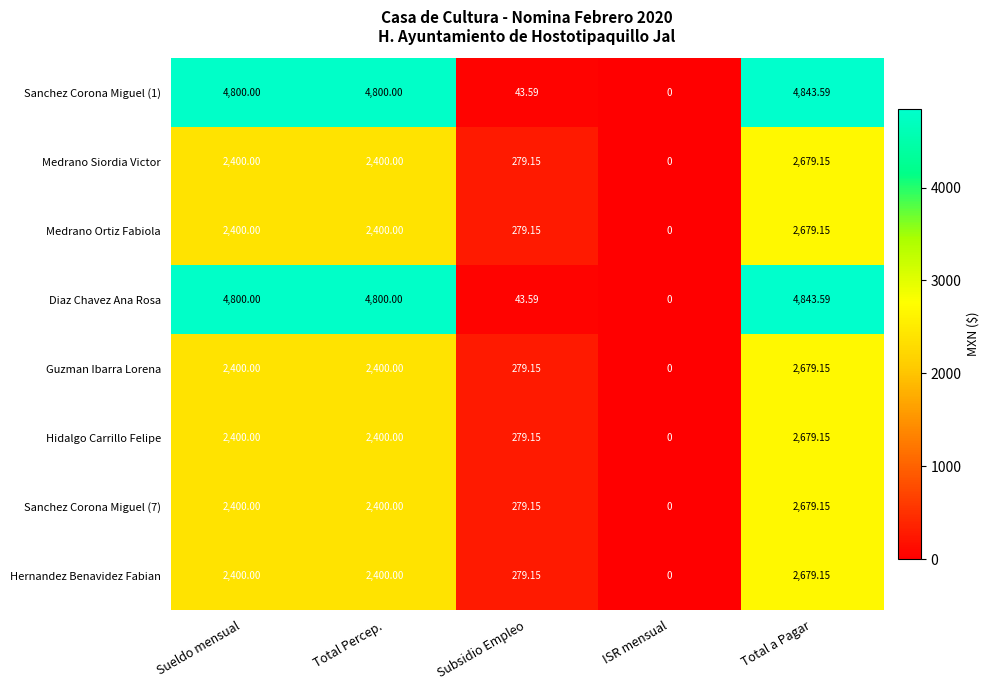

Is the value of Hidalgo Carrillo Felipe at Total a Pagar greater than the value of Sanchez Corona Miguel (1) at ISR mensual?

Yes